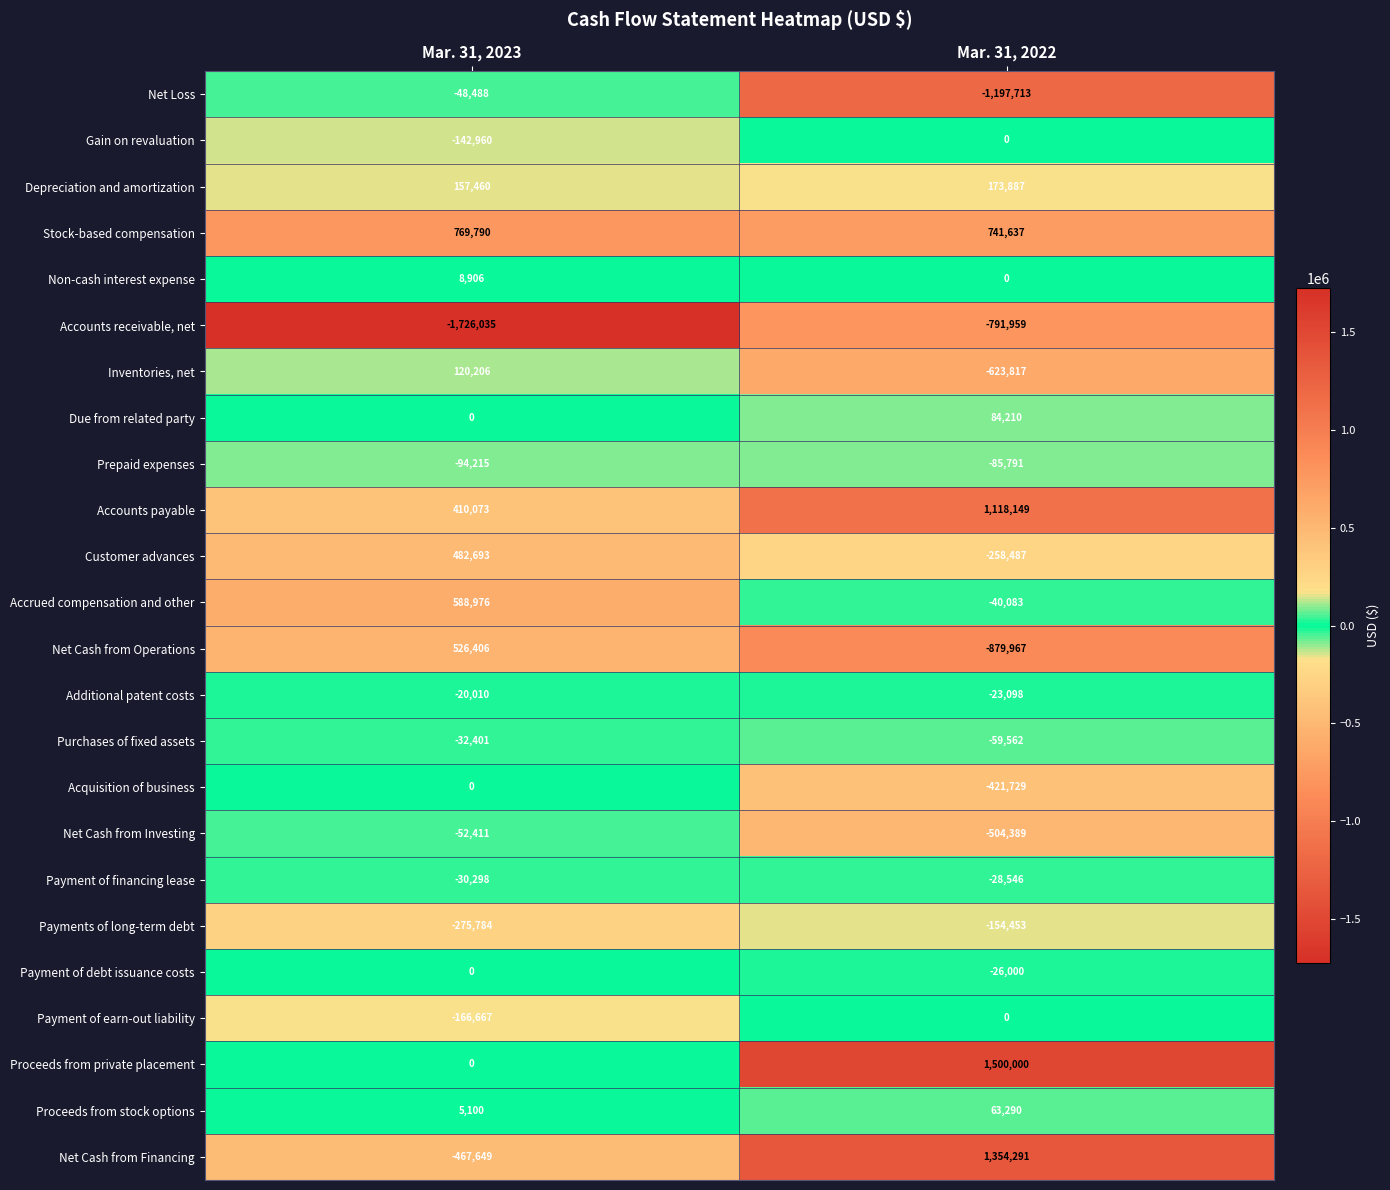

What is the sum of the Net Loss values at Mar. 31, 2022 and Mar. 31, 2023?

-1246201